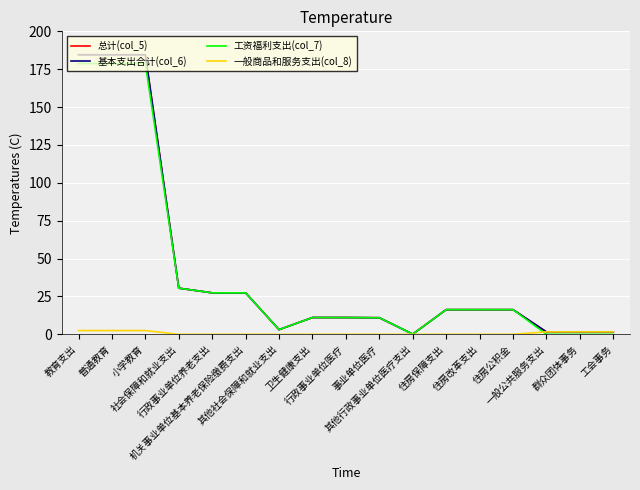

True or false: 工资福利支出(col_7) has a value of 27.4 at 行政事业单位养老支出.

True